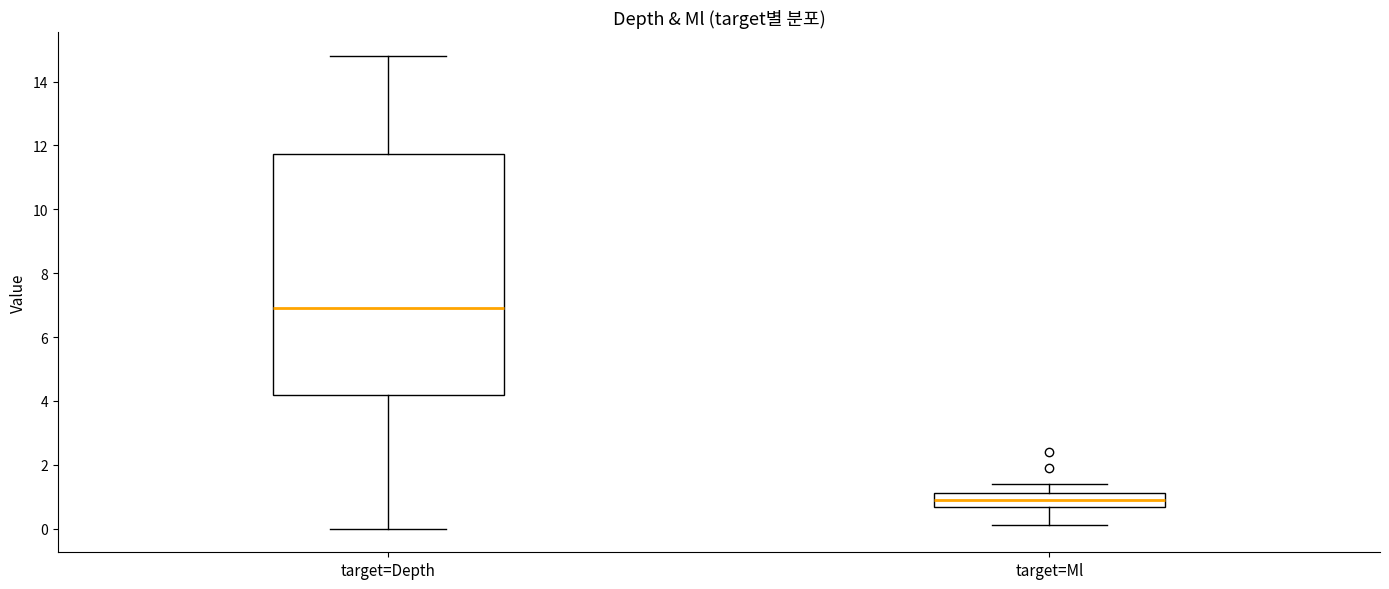

Reading left to right, read every box against the y-axis: the position of its median line, the range the box covers, and the ends of its whiskers. The values are not printed on the chart, so give them approximately, as read against the axis.

target=Depth: median 6.8, box 4.2 to 11.8, whiskers 0.0 to 14.8
target=Ml: median 1.0, box 0.6 to 1.2, whiskers 0.2 to 1.4